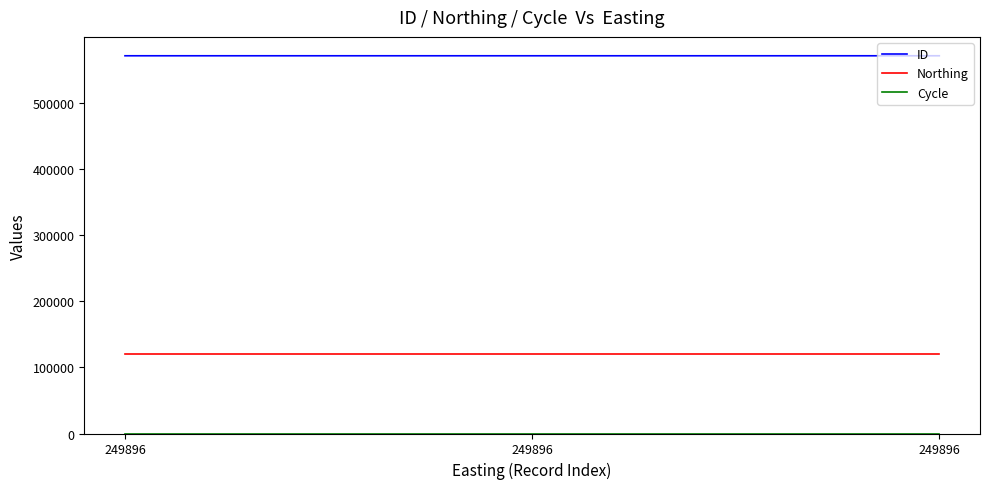

Does the chart have visible grid lines?

No